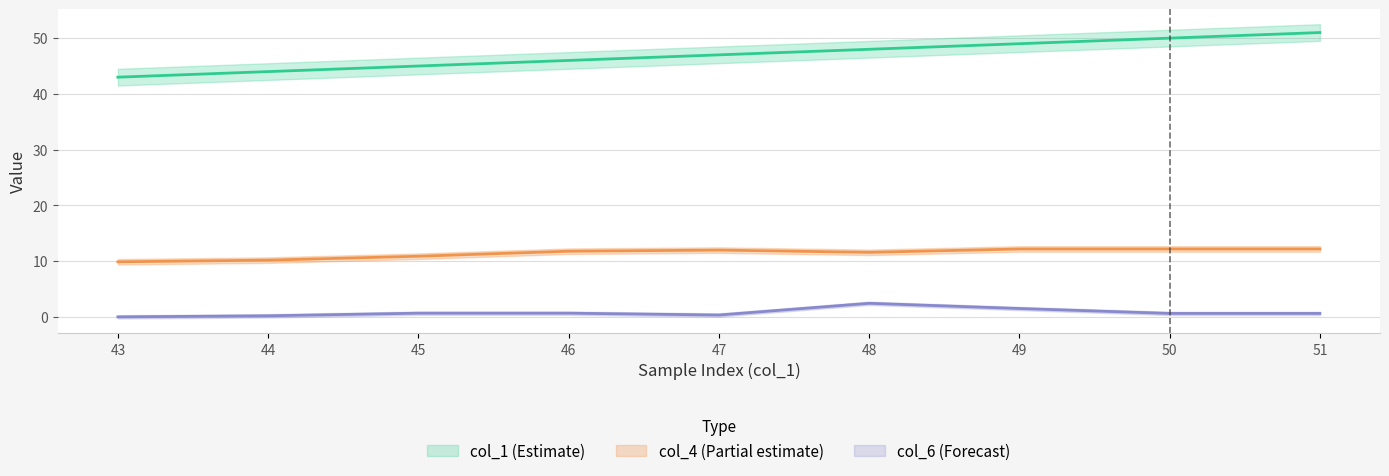

What is the average value of the col_6 series?

0.8